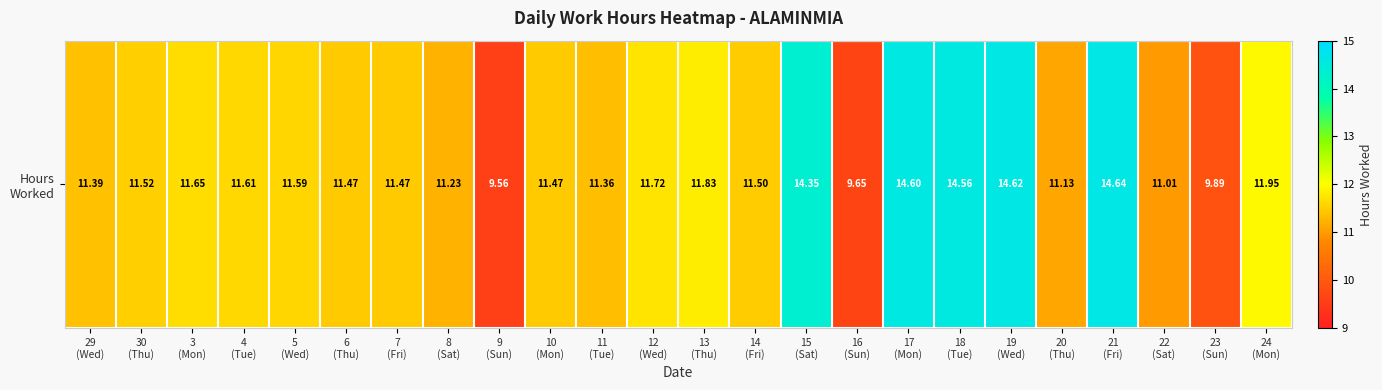

Reading right to left, transcribe all the data shown in this chart.

11.9	9.9	11.0	14.6	11.1	14.6	14.6	14.6	9.7	14.3	11.5	11.8	11.7	11.4	11.5	9.6	11.2	11.5	11.5	11.6	11.6	11.7	11.5	11.4